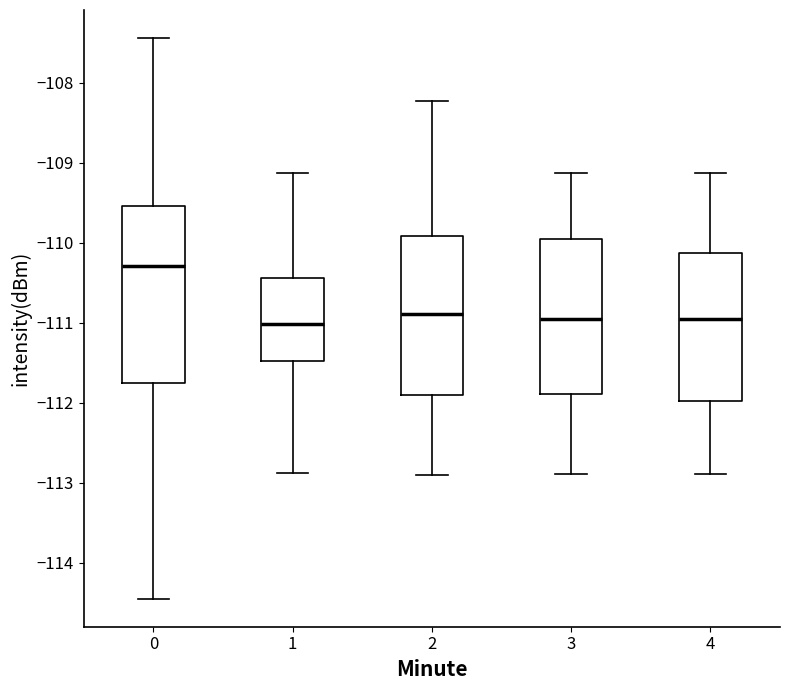

Reading left to right, read every box against the y-axis: the position of its median line, the range the box covers, and the ends of its whiskers. The values are not printed on the chart, so give them approximately, as read against the axis.

0: median -110.3, box -111.8 to -109.5, whiskers -114.5 to -107.4
1: median -111.0, box -111.5 to -110.4, whiskers -112.9 to -109.1
2: median -110.9, box -111.9 to -109.9, whiskers -112.9 to -108.2
3: median -111.0, box -111.9 to -110.0, whiskers -112.9 to -109.1
4: median -111.0, box -112.0 to -110.1, whiskers -112.9 to -109.1